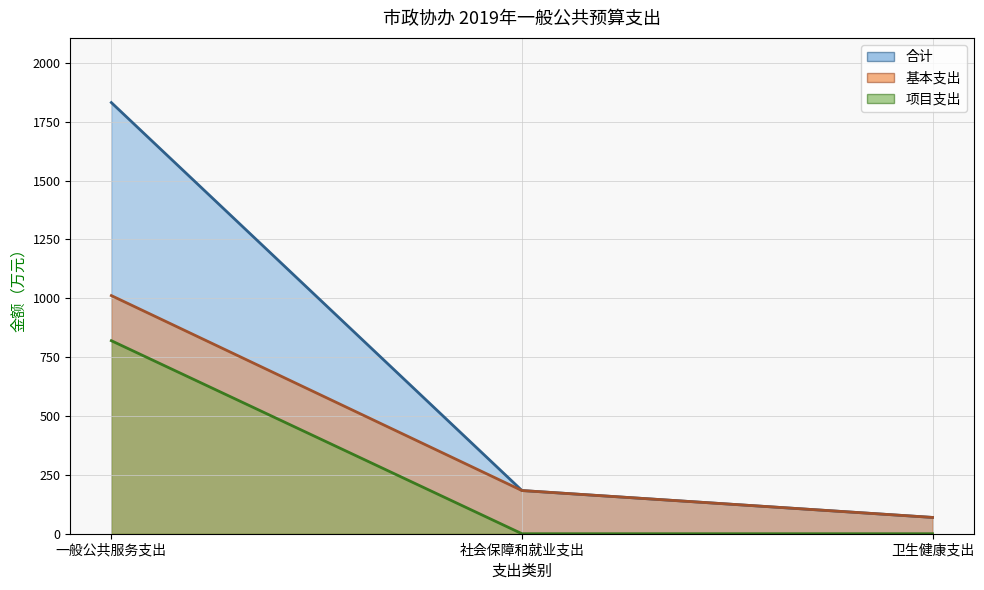

How many values in 项目支出 are above zero?

1